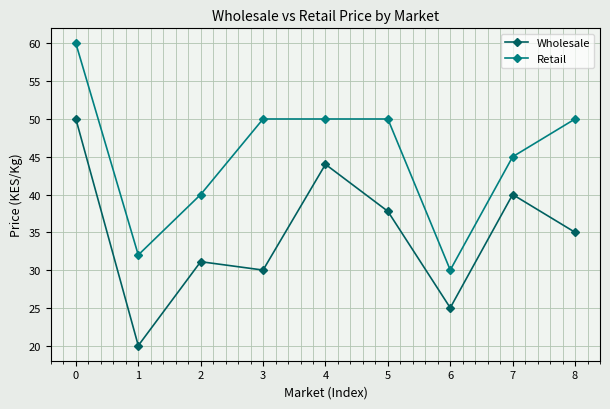

Where is the first local minimum for Retail?

1